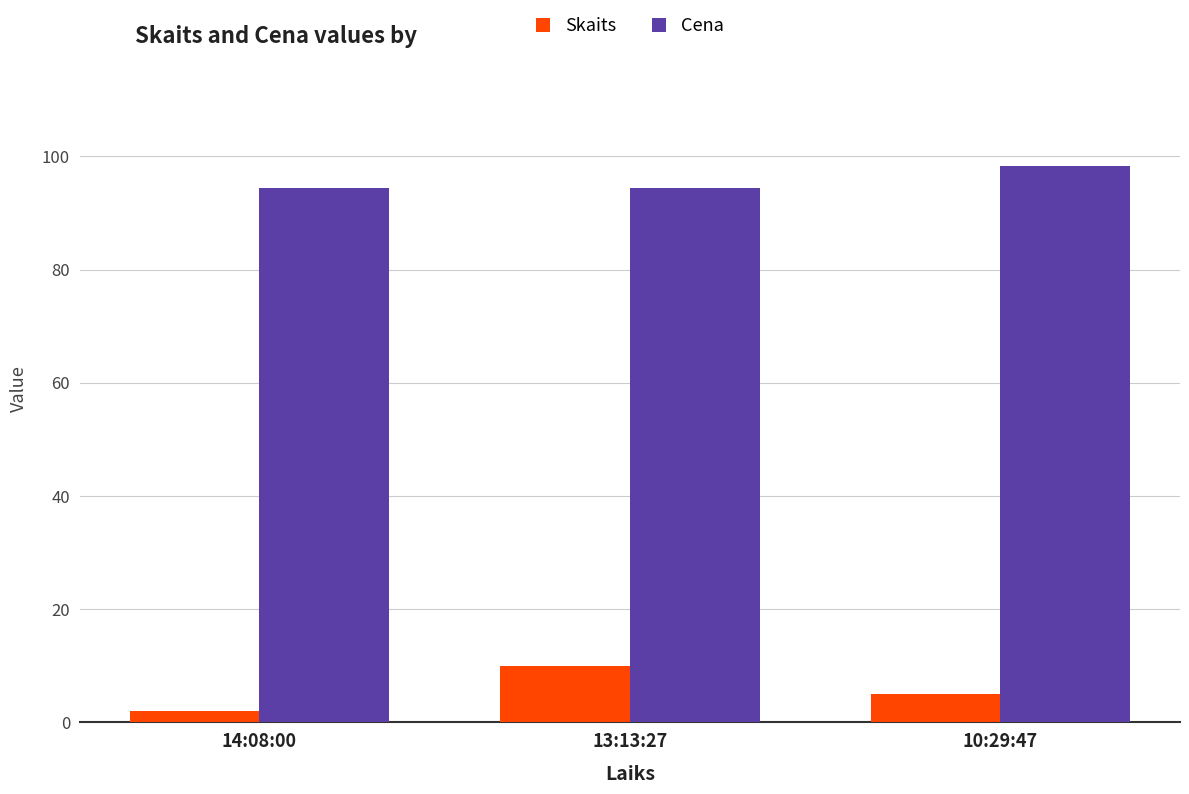

What is the label of the 2nd bar from the right?

13:13:27